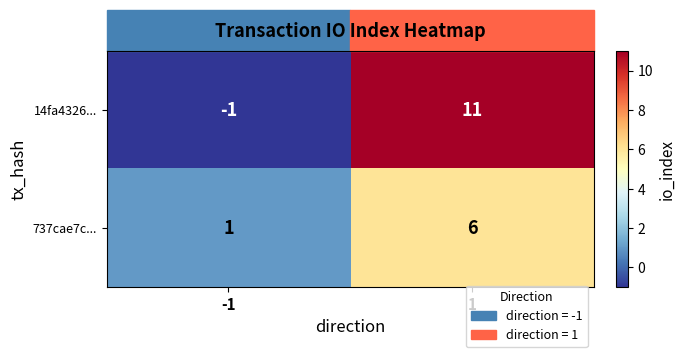

How many categories are shown in the chart?

2